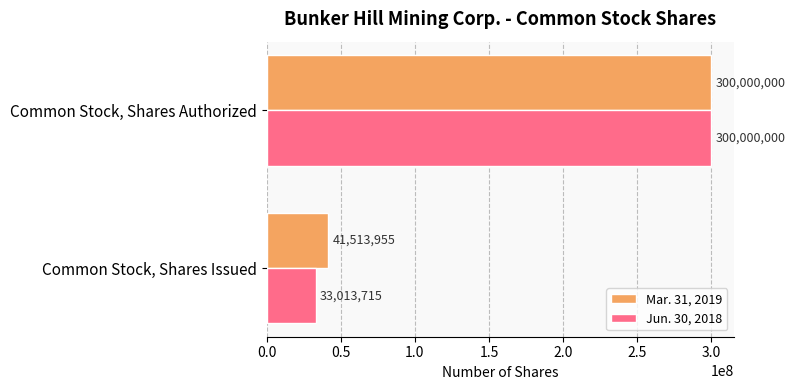

How many series are shown in this chart?

2